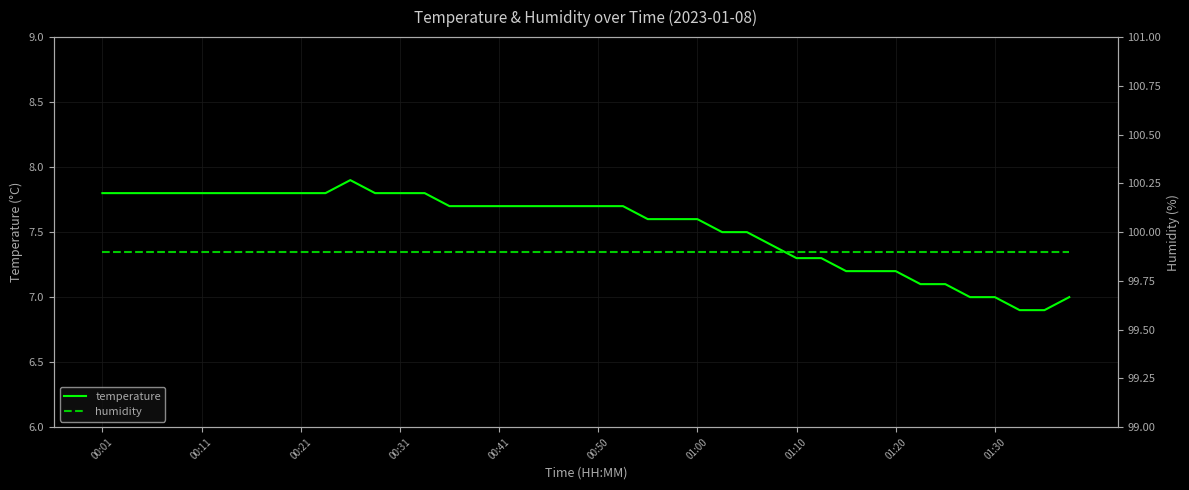

At which label does temperature first exceed 7?

00:01